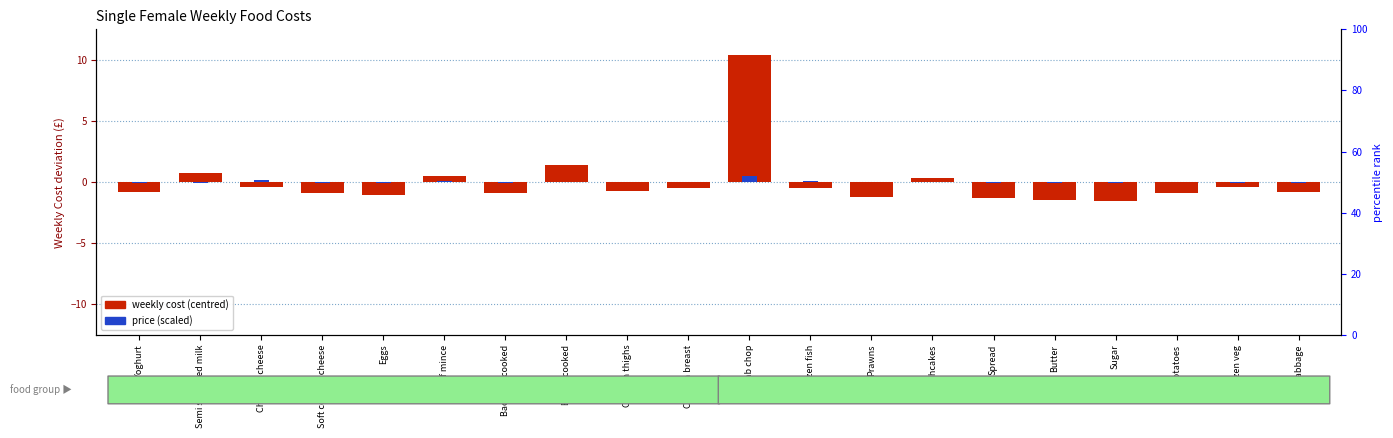

What is the value of the weekly cost (centred) bar at the 18th from the left?

-0.9